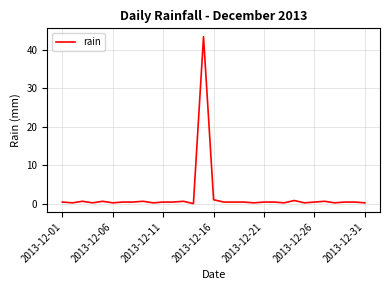

What is the difference between the maximum and minimum values?

43.4